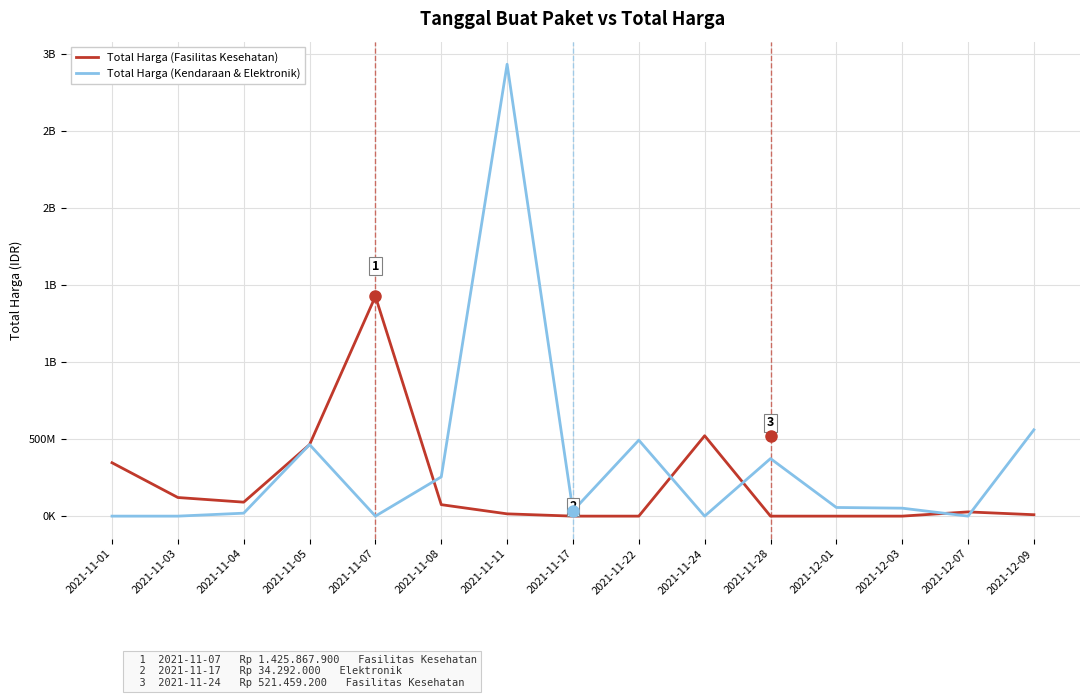

Does the chart display data point markers on the line(s)?

No